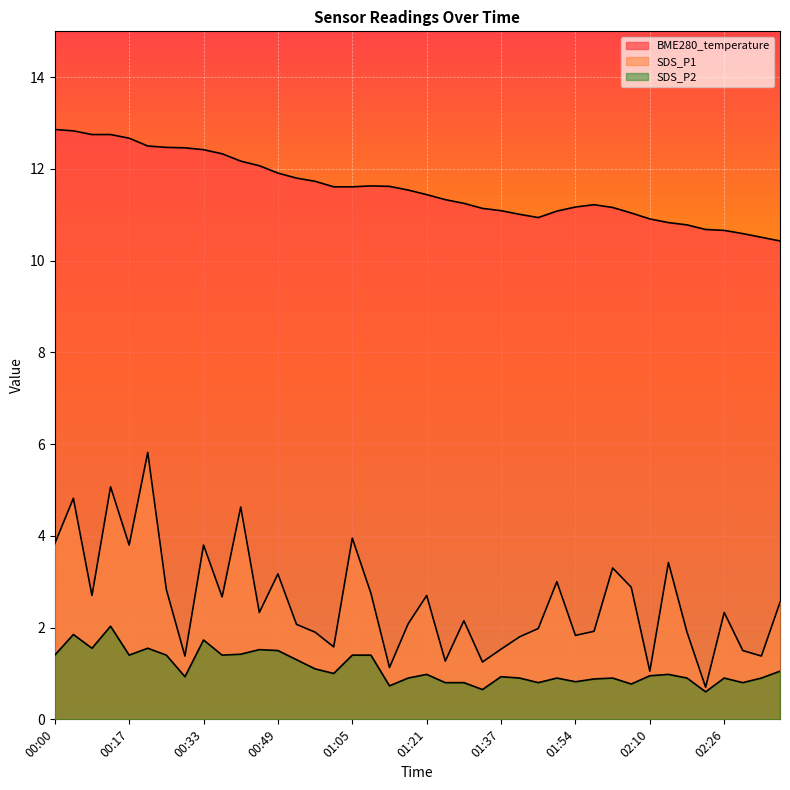

Is it true that BME280_temperature equals 7.2 at 01:50?

False